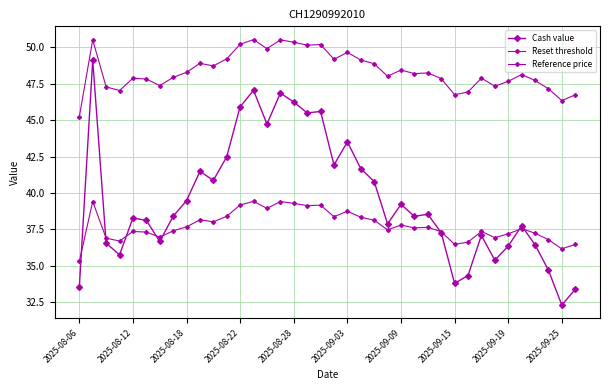

How many data points does each series have?

38